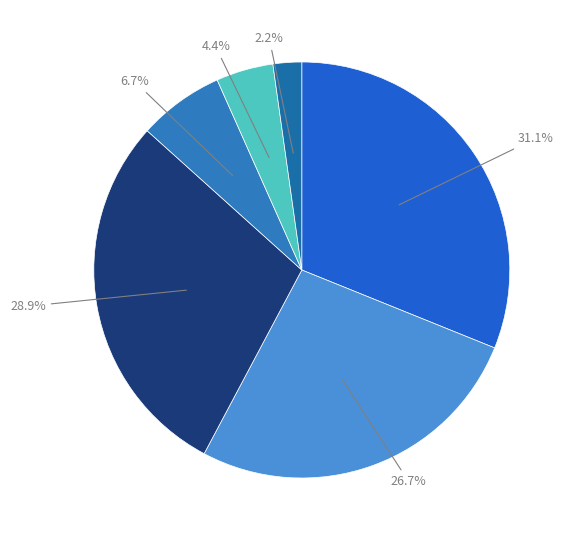

Count the number of slices in the pie.

6